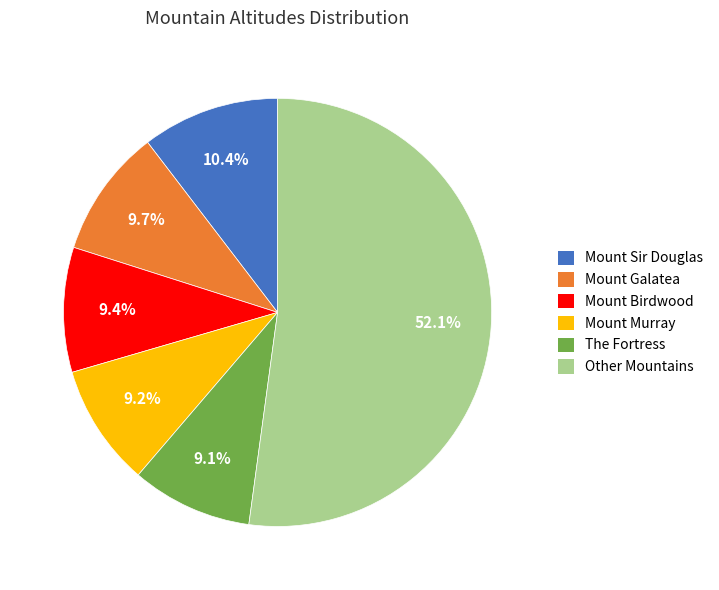

Is there any slice that represents more than half of the pie?

Yes